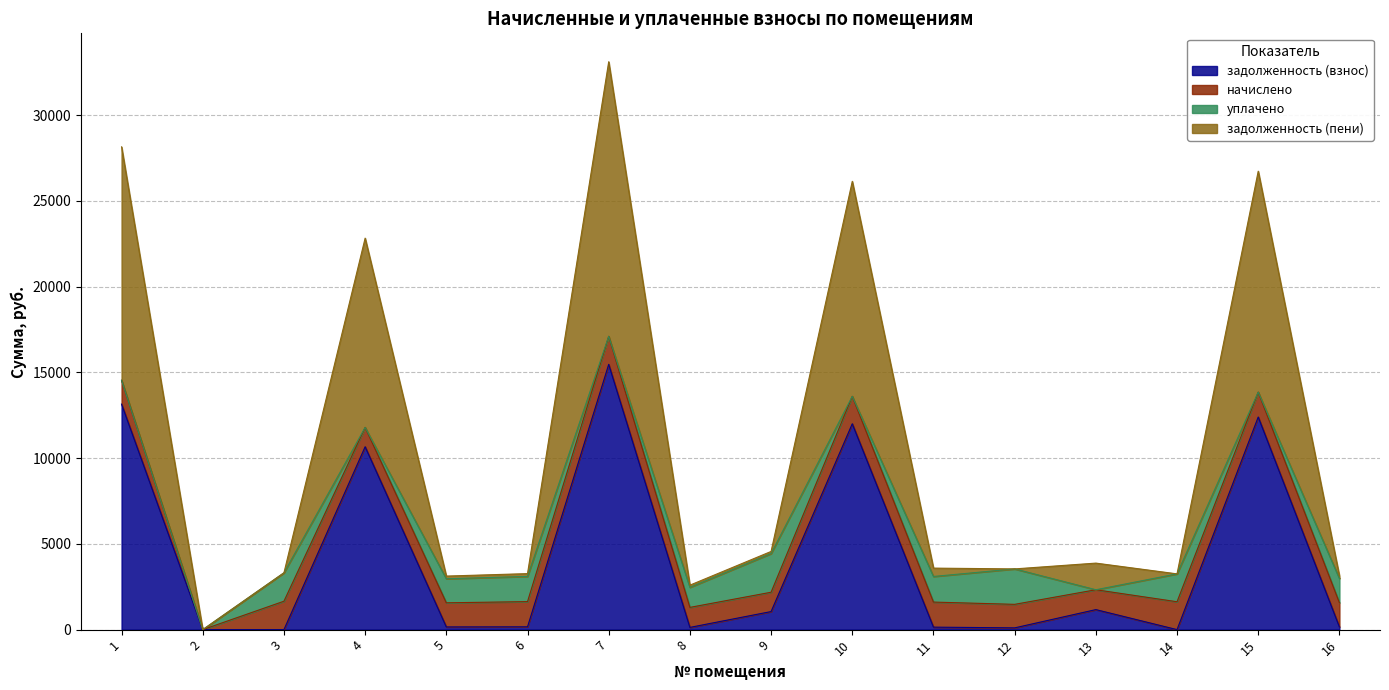

Rank the categories by задолженность (взнос) value from highest to lowest.

7, 1, 15, 10, 4, 13, 9, 6, 16, 5, 11, 8, 12, 2, 3, 14